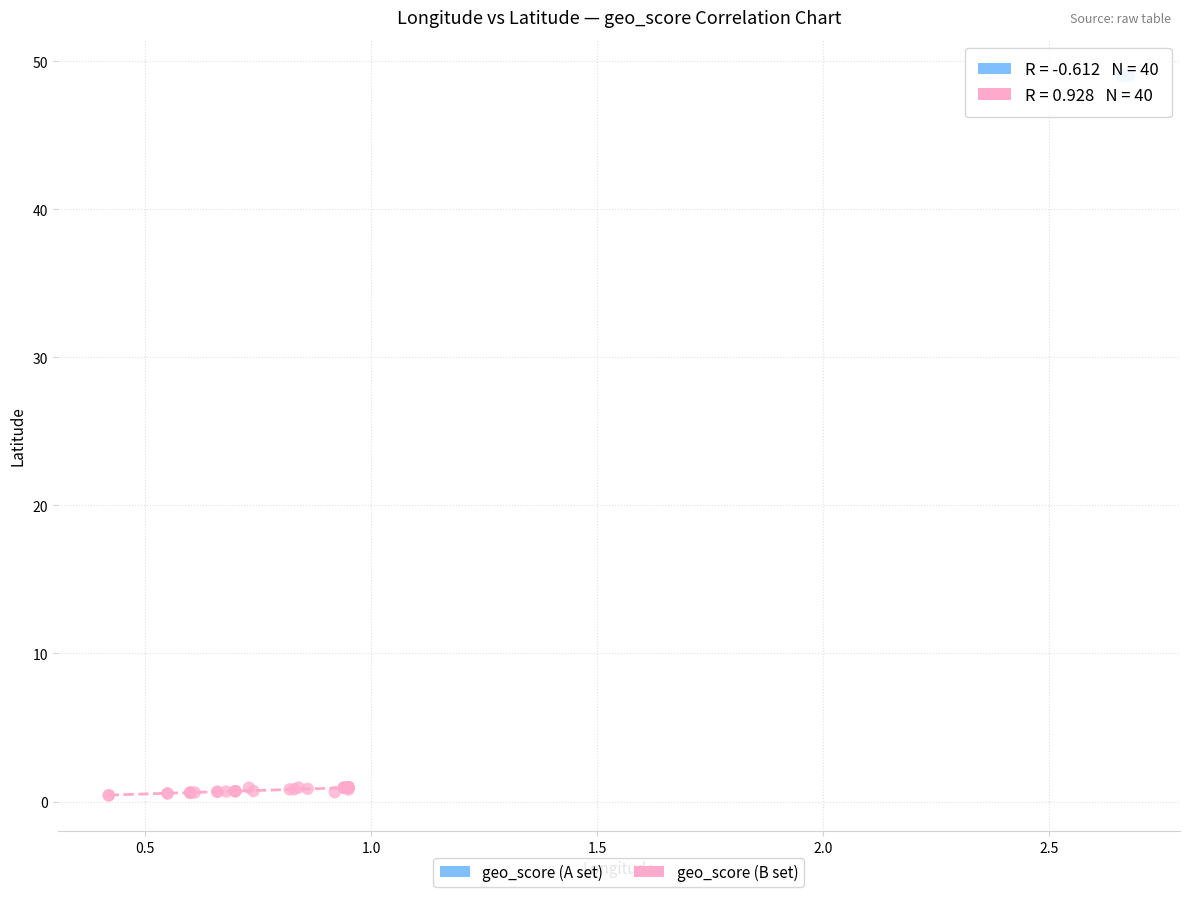

Which series reaches the minimum Y coordinate?

geo_score (B set)